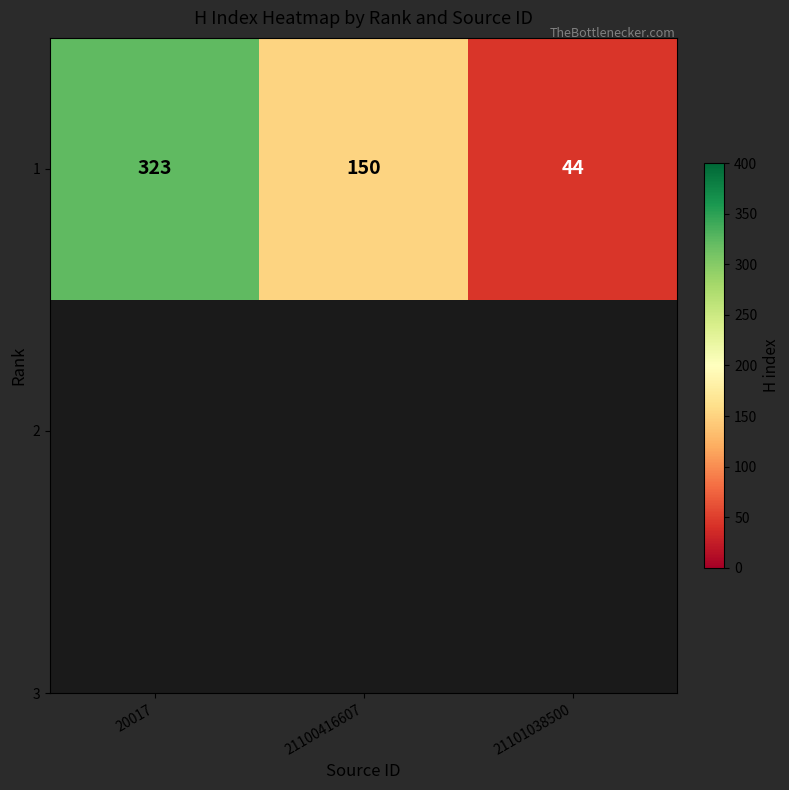

How many values are below 150?

1